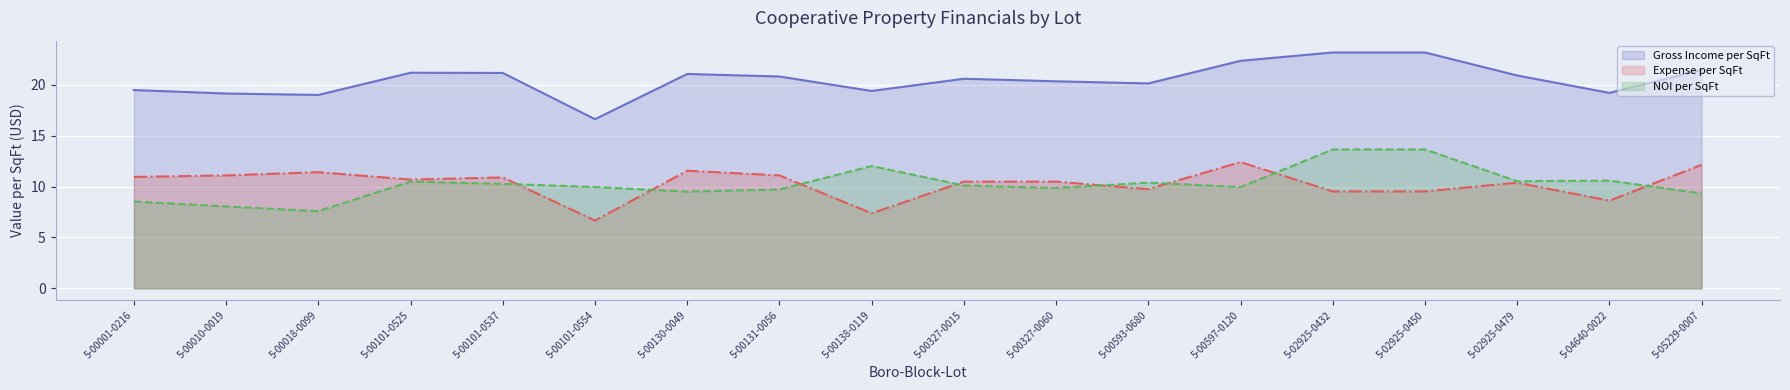

At which label is Gross Income per SqFt closest to 19?

5-00018-0099